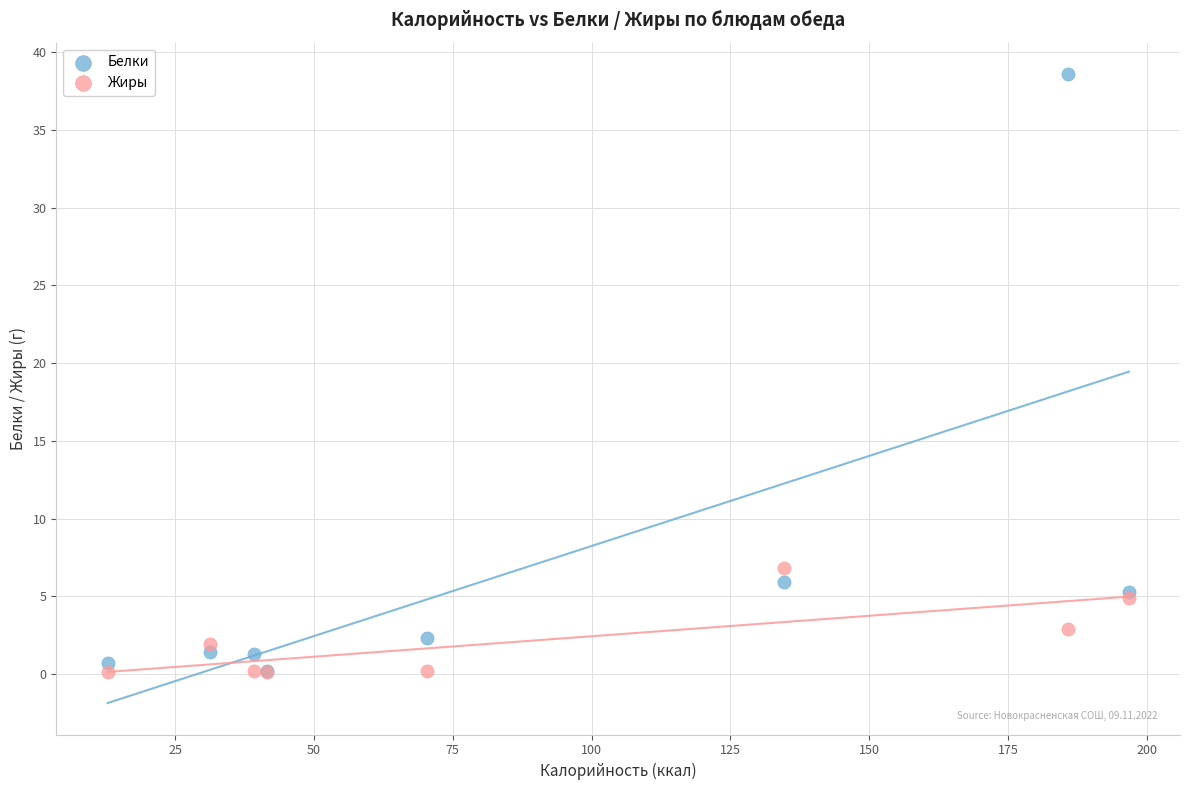

Across all series, what Y value is closest to 19?

6.8